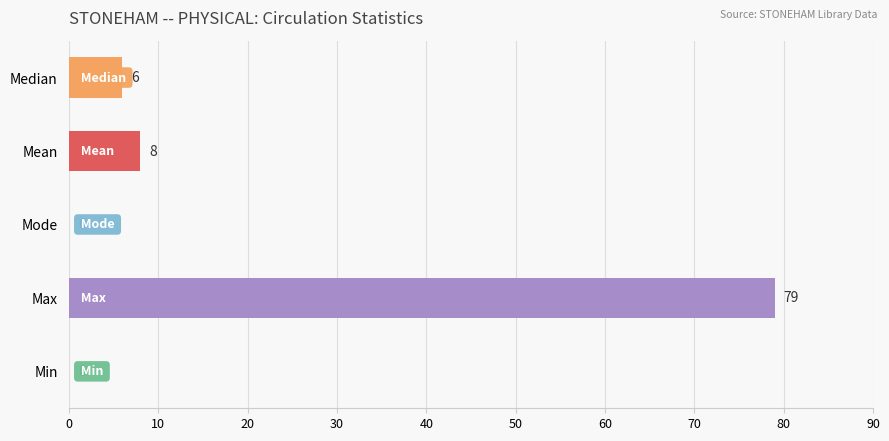

At which label is the value closest to 39?

Mean